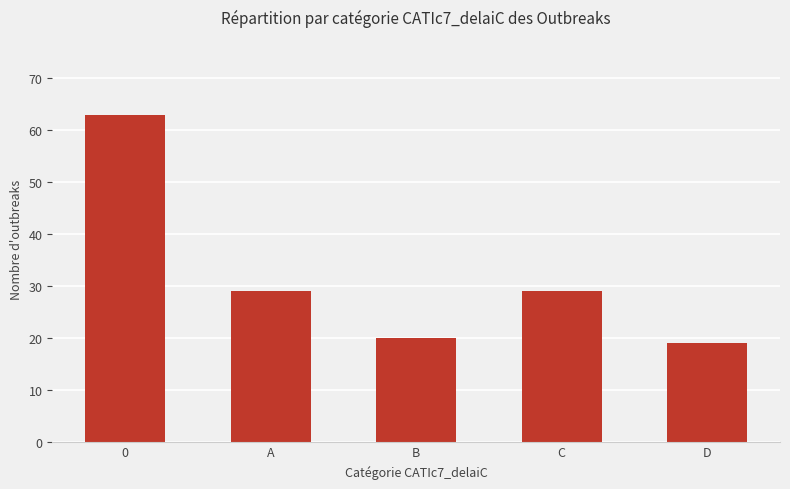

What is the label of the 2nd bar from the right?

C